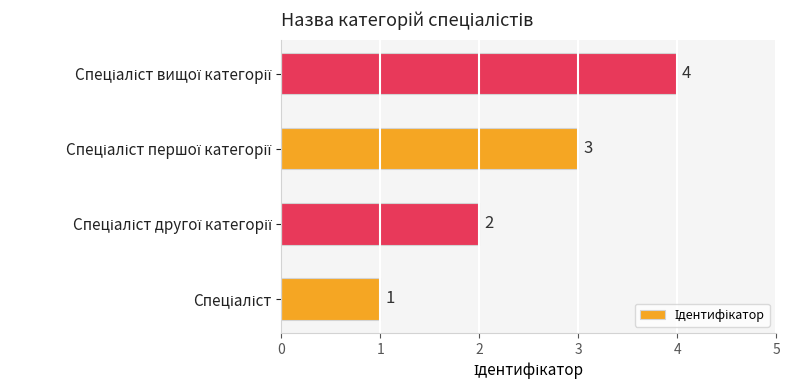

What is the maximum value shown in the chart?

4